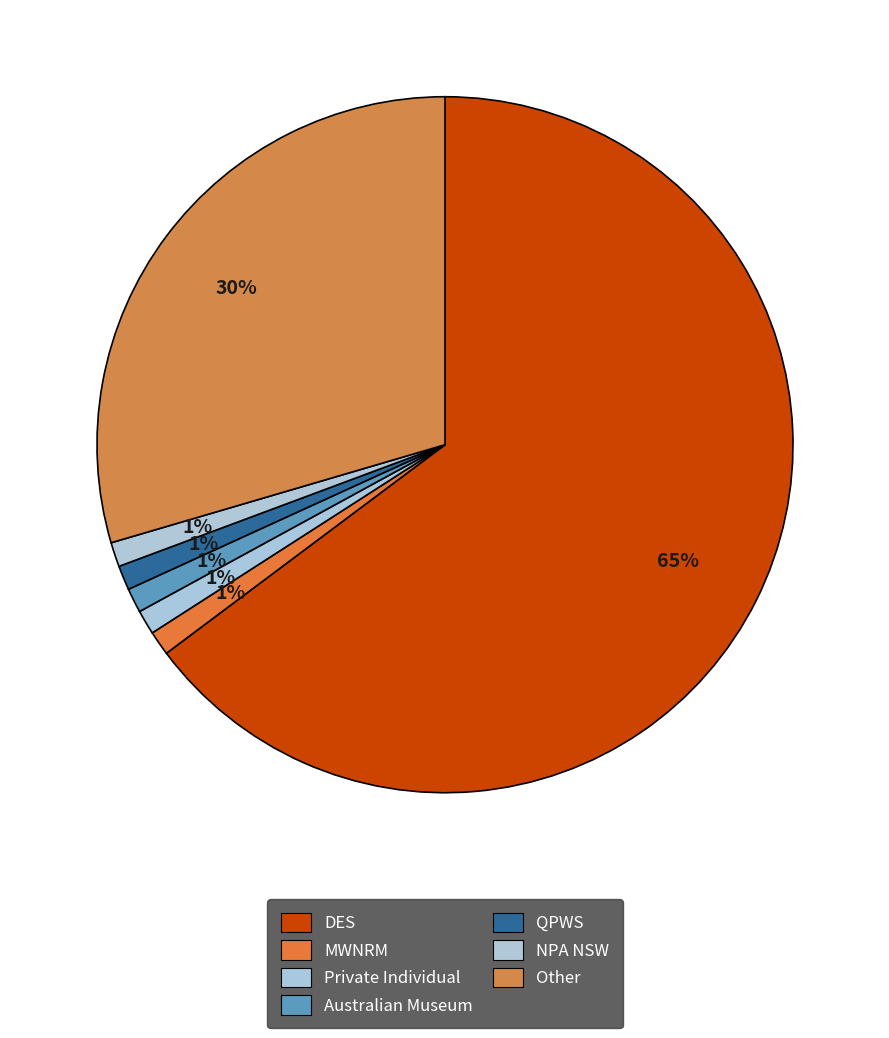

Count the number of slices in the pie.

7